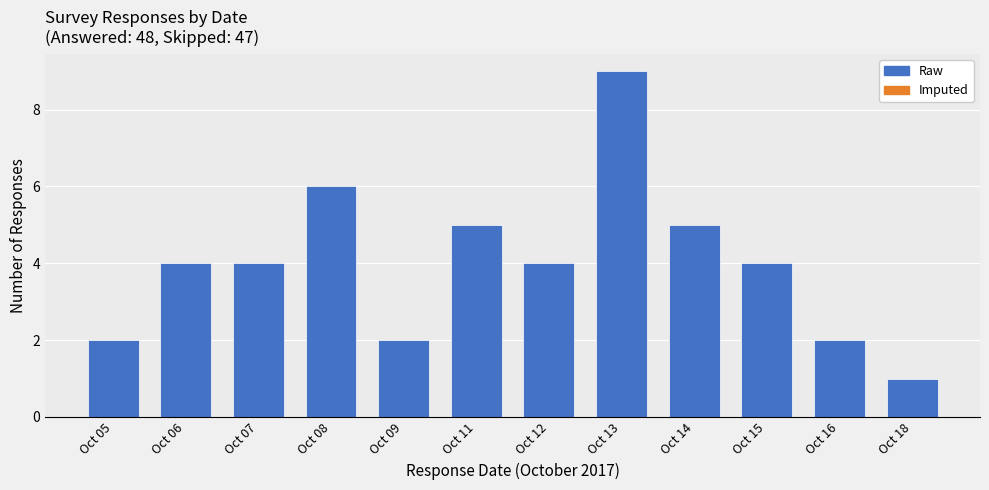

Reading left to right, list all the values displayed in this chart.

Oct 05=2	Oct 06=4	Oct 07=4	Oct 08=6	Oct 09=2	Oct 11=5	Oct 12=4	Oct 13=9	Oct 14=5	Oct 15=4	Oct 16=2	Oct 18=1